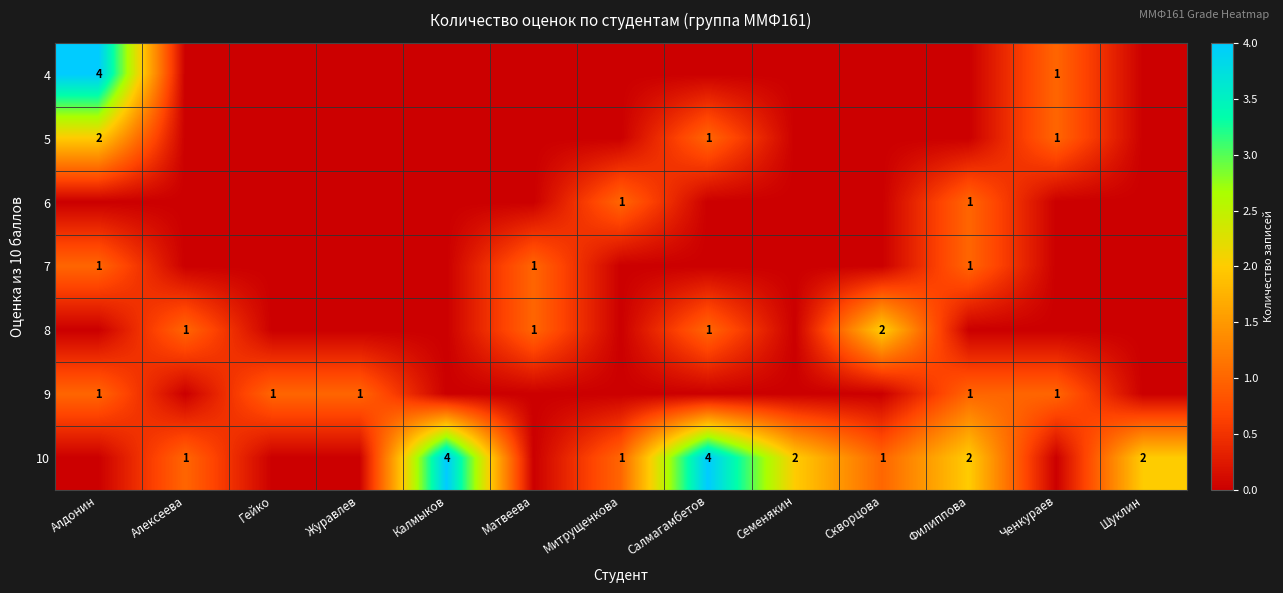

The value of 5 at Салмагамбетов is 1. True or false?

True